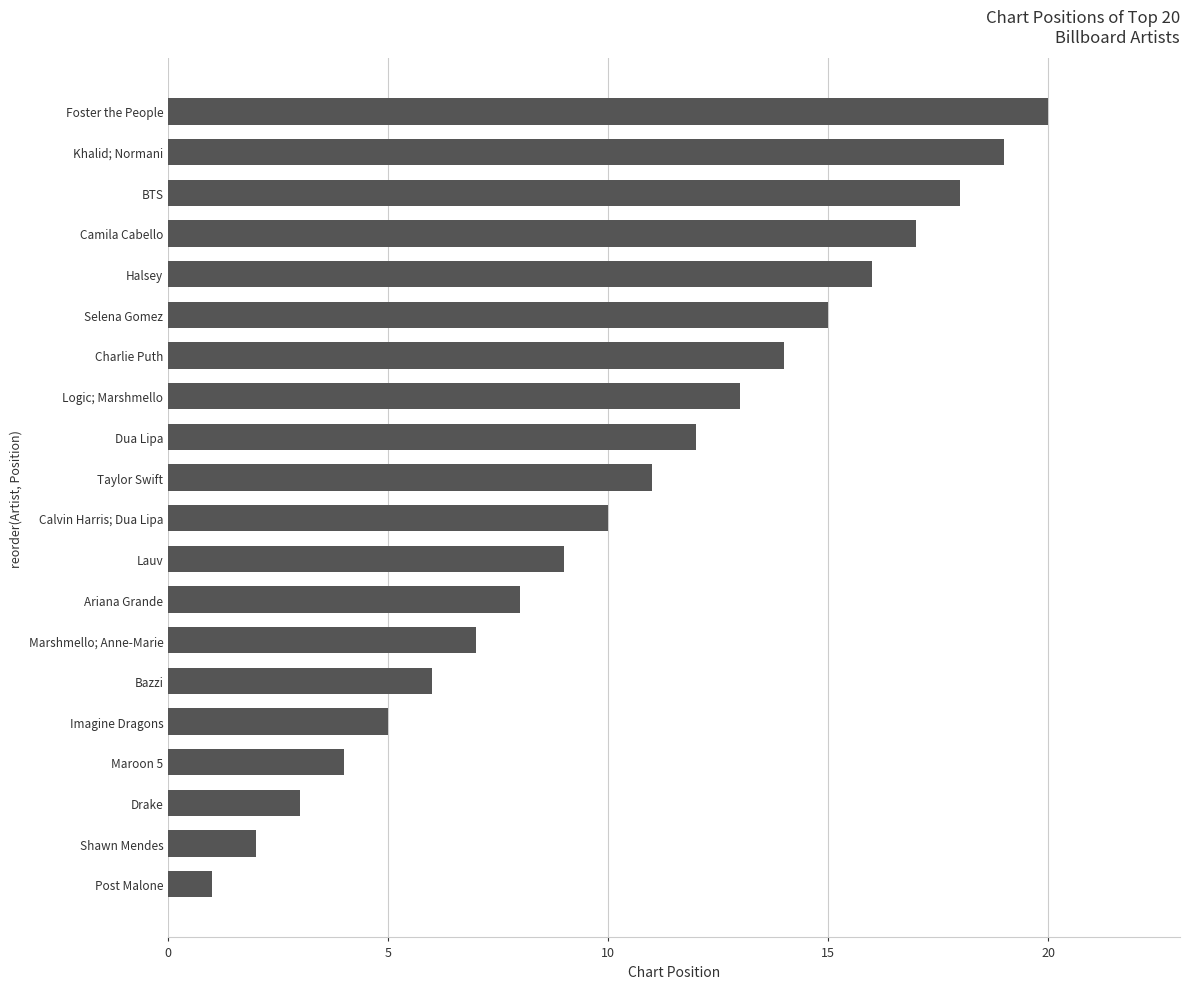

How many bars are there in total?

20